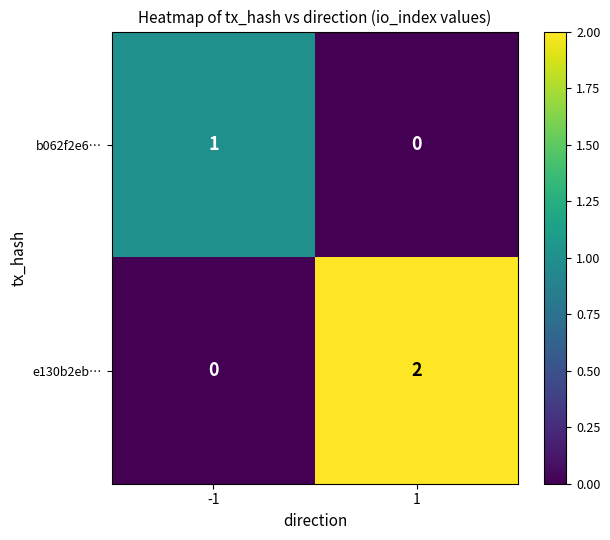

Is it true that b062f2e6… equals 0 at 1?

True